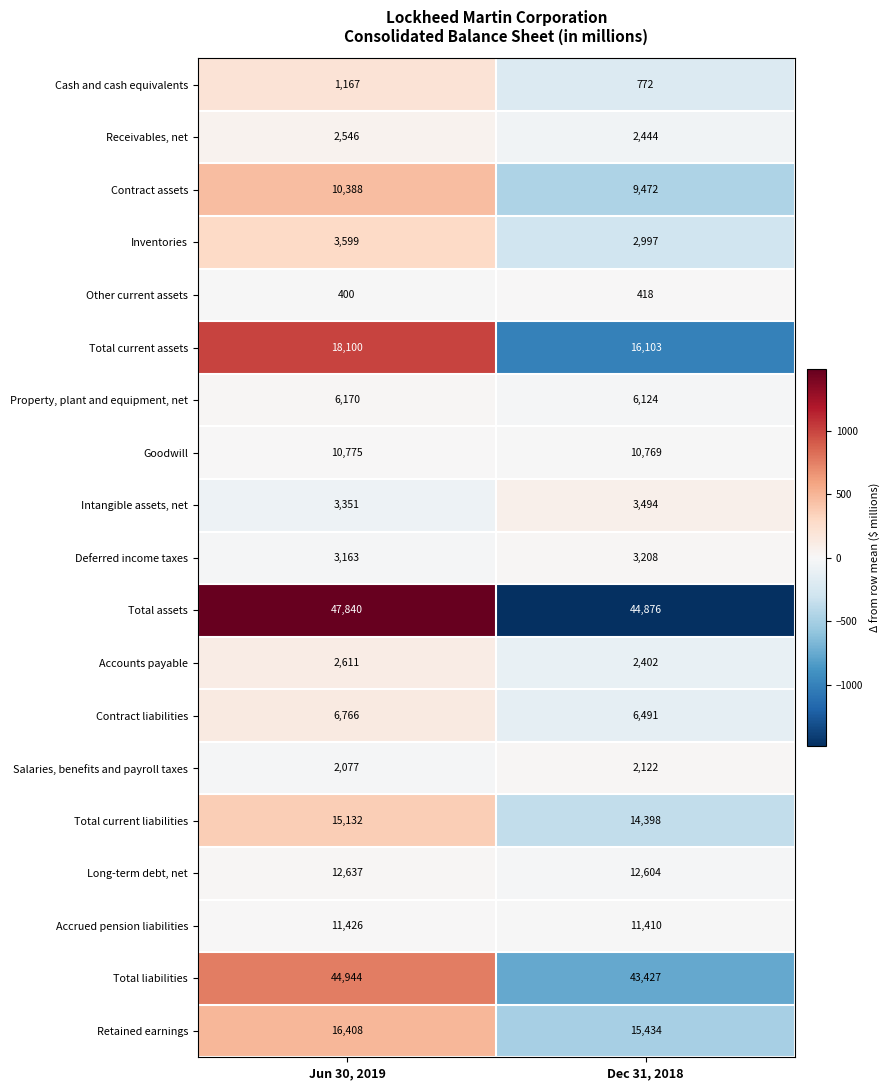

What is the smallest value displayed?

400